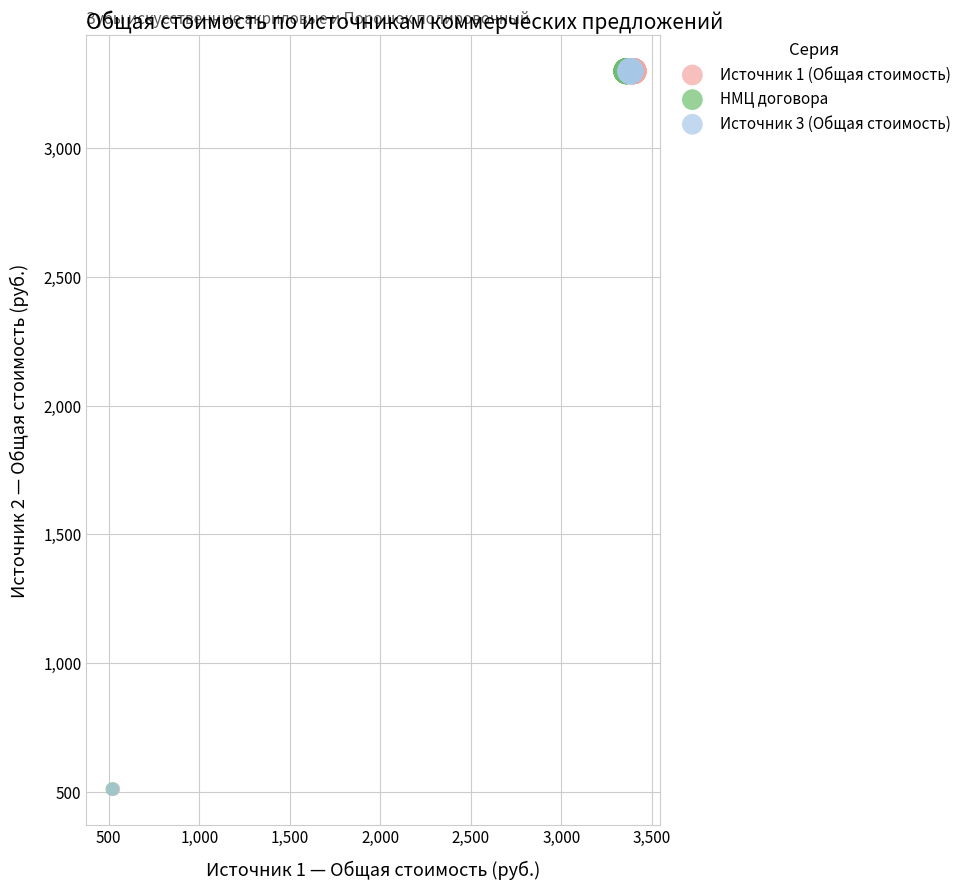

What are all the series names shown in the legend?

Источник 1 (Общая стоимость), НМЦ договора, Источник 3 (Общая стоимость)